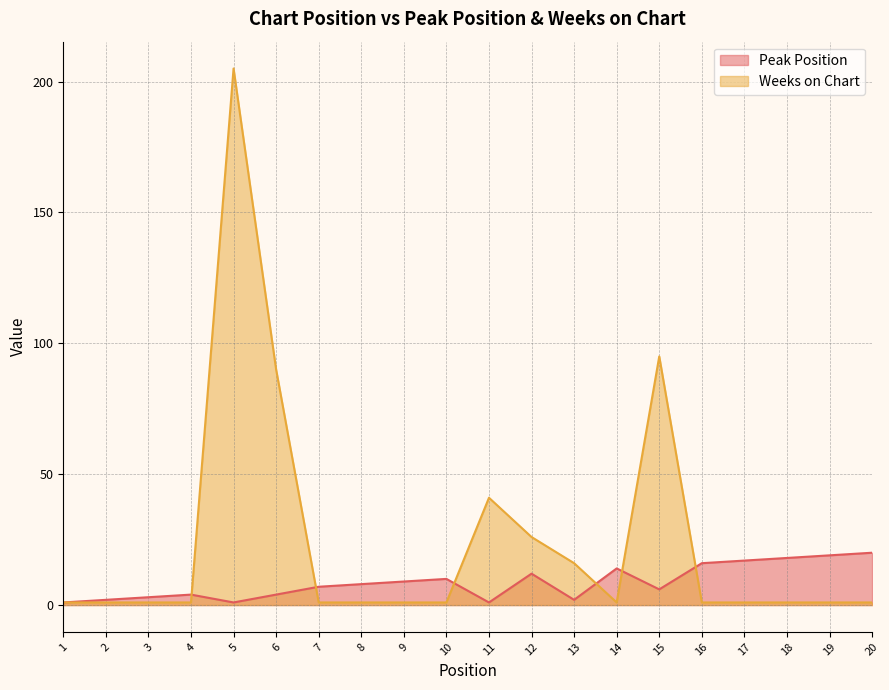

What are all the series names shown in the legend?

Peak Position, Weeks on Chart